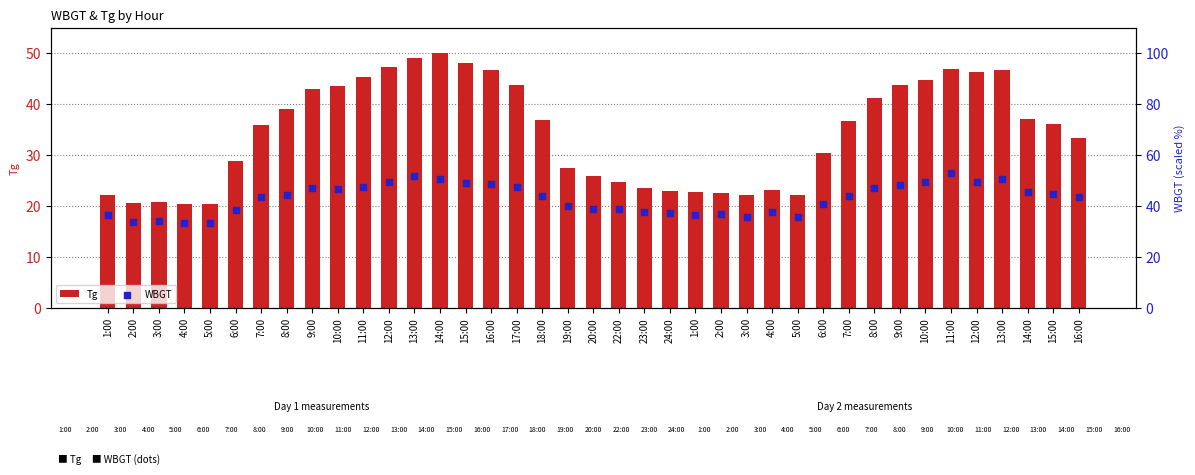

What are all the series names shown in the legend?

Tg, WBGT